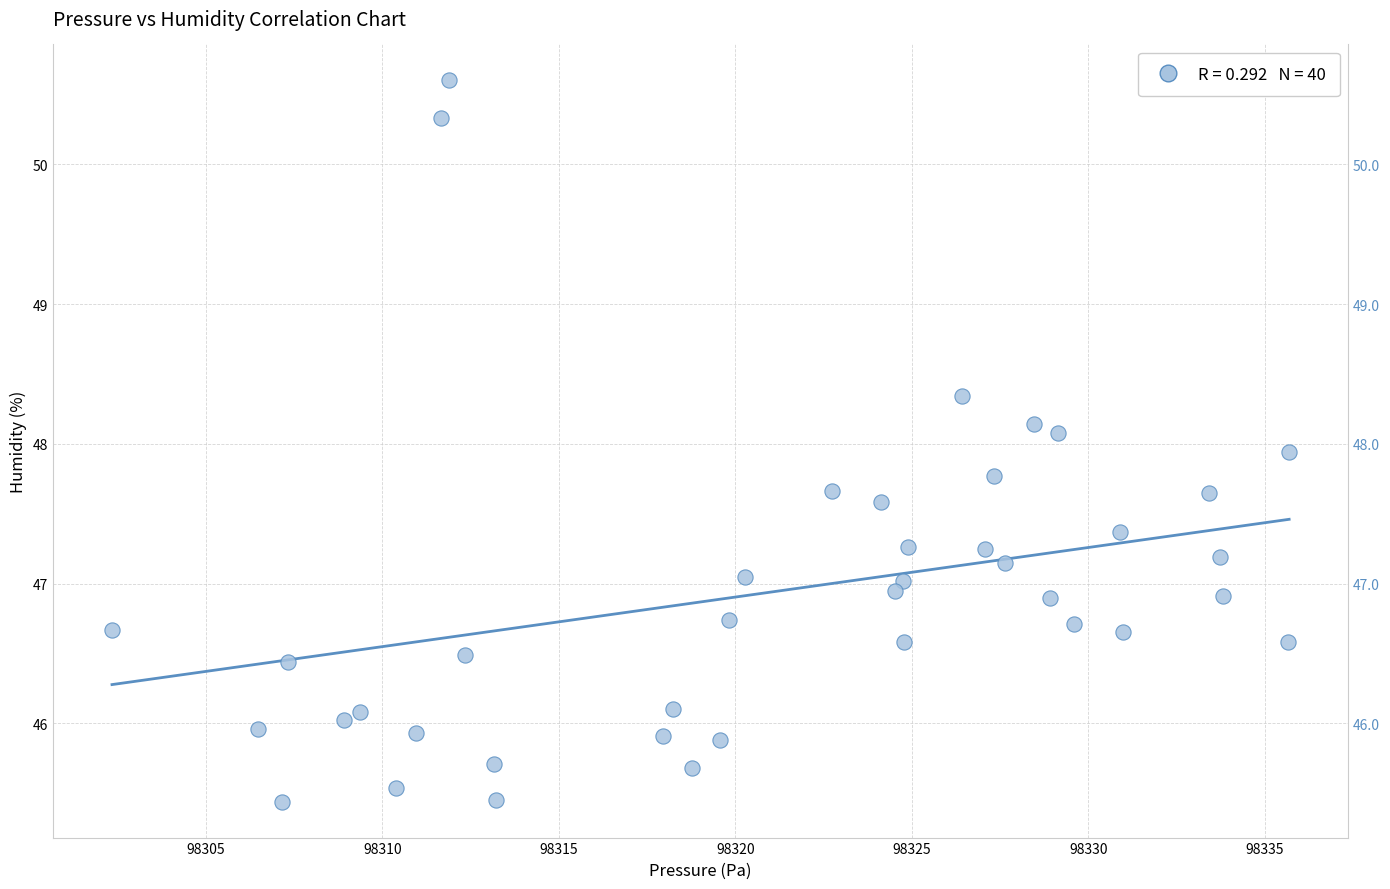

What is the range of Y values (max minus min)?

5.2